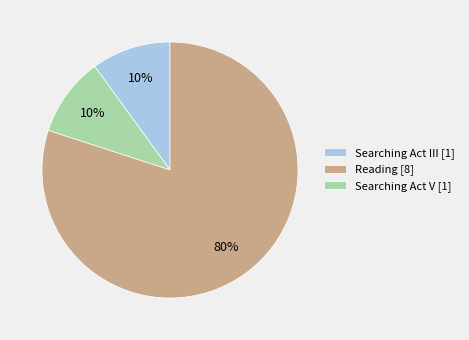

Combined, do Searching Act III [1] and Reading [8] account for over 50%?

No